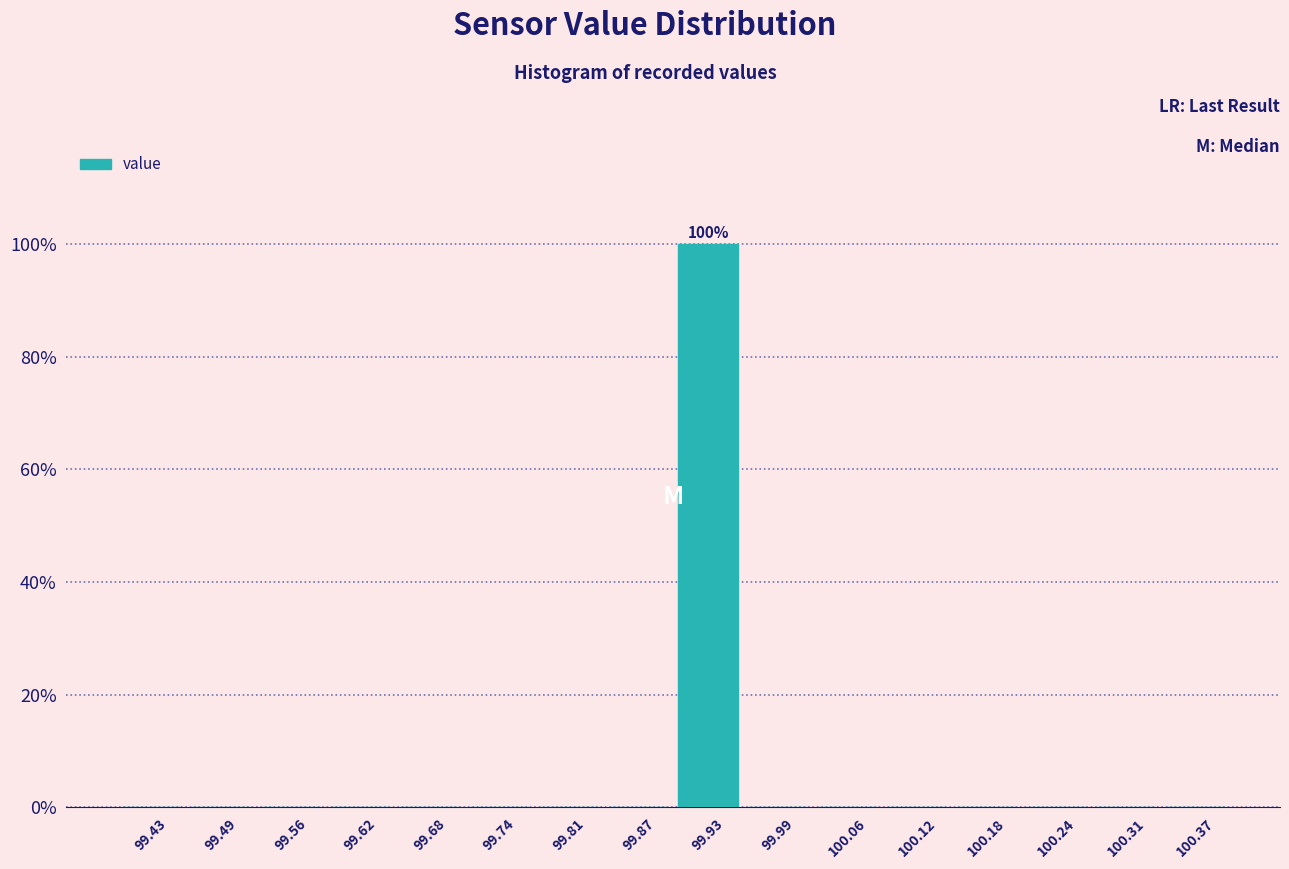

Which range on the x-axis has the tallest bar?

99.90 to 99.96